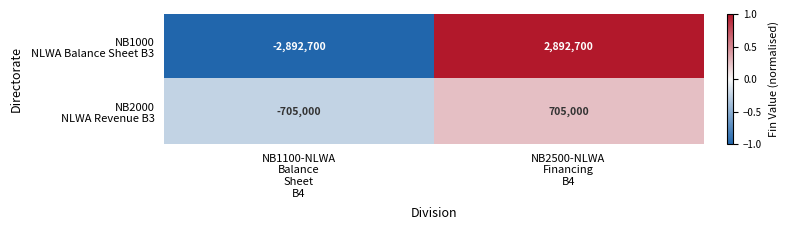

What is the minimum value shown in the chart?

-2892700